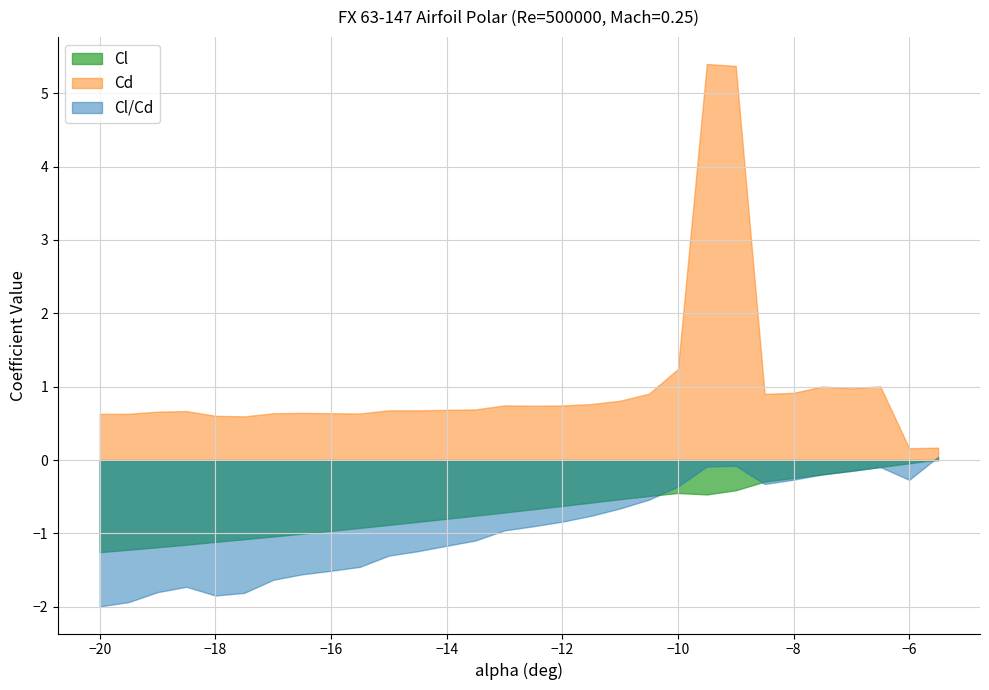

Reading left to right, list all the values displayed in this chart.

Cl: -1.3	-1.2	-1.2	-1.2	-1.1	-1.1	-1.0	-1.0	-1.0	-0.9	-0.9	-0.8	-0.8	-0.8	-0.7	-0.7	-0.6	-0.6	-0.5	-0.5	-0.4	-0.5	-0.4	-0.3	-0.2	-0.2	-0.1	-0.1	-0.0	0.0
Cd: 0.6	0.6	0.7	0.7	0.6	0.6	0.6	0.6	0.6	0.6	0.7	0.7	0.7	0.7	0.7	0.7	0.7	0.8	0.8	0.9	1.2	5.4	5.4	0.9	0.9	1.0	1.0	1.0	0.2	0.2
Cl/Cd: -2.0	-1.9	-1.8	-1.7	-1.8	-1.8	-1.6	-1.6	-1.5	-1.5	-1.3	-1.2	-1.2	-1.1	-1.0	-0.9	-0.8	-0.8	-0.7	-0.5	-0.4	-0.1	-0.1	-0.3	-0.3	-0.2	-0.1	-0.1	-0.3	0.0